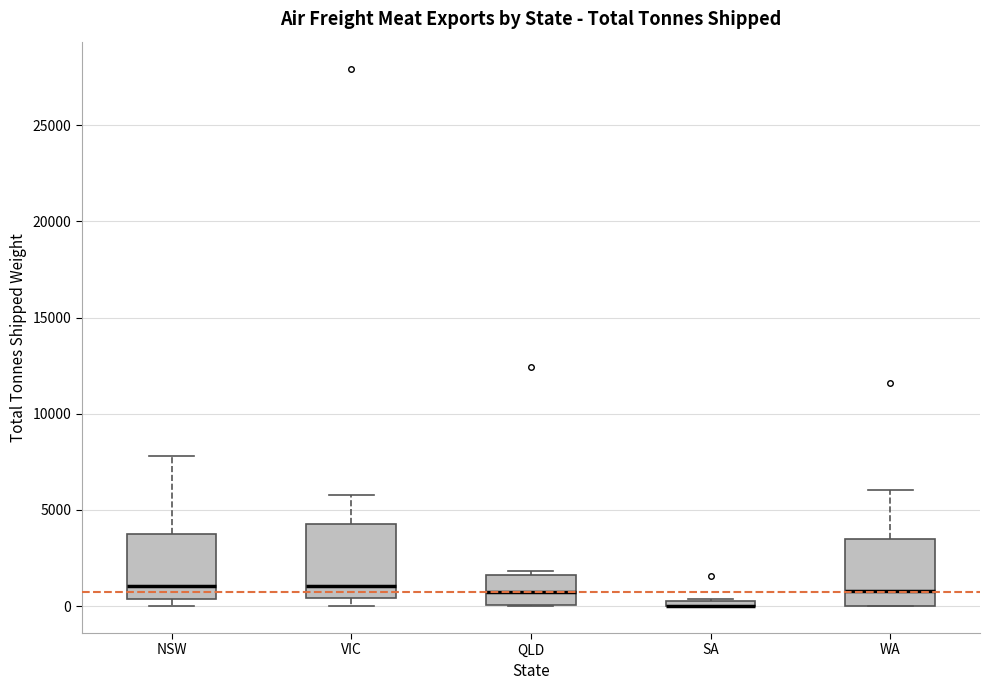

Where does the median line of the box for VIC sit on the y-axis? The values are not printed on the chart, so give them approximately, as read against the axis.

1000